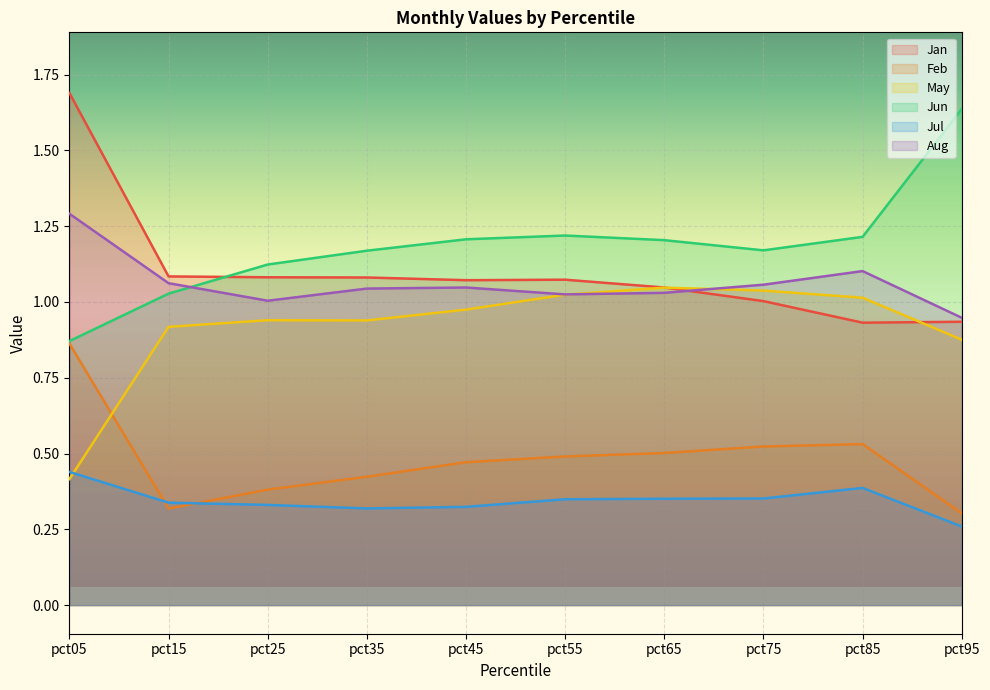

How many lines are shown in the chart?

6